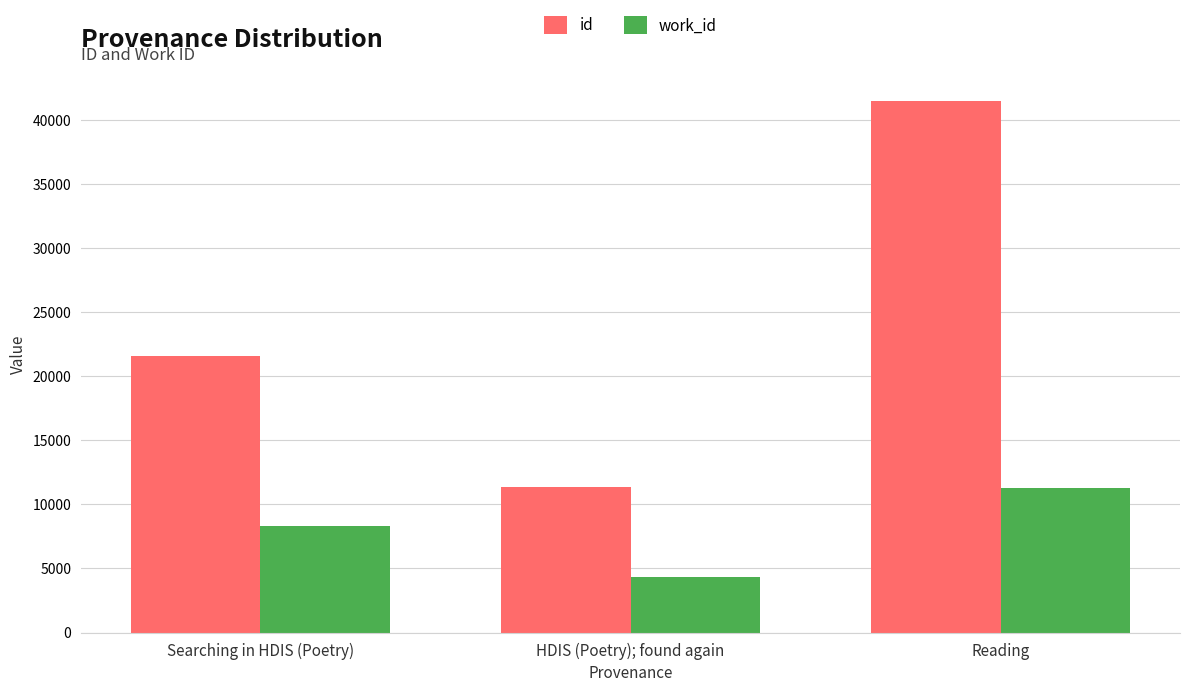

What is the sum of all work_id values?

23973